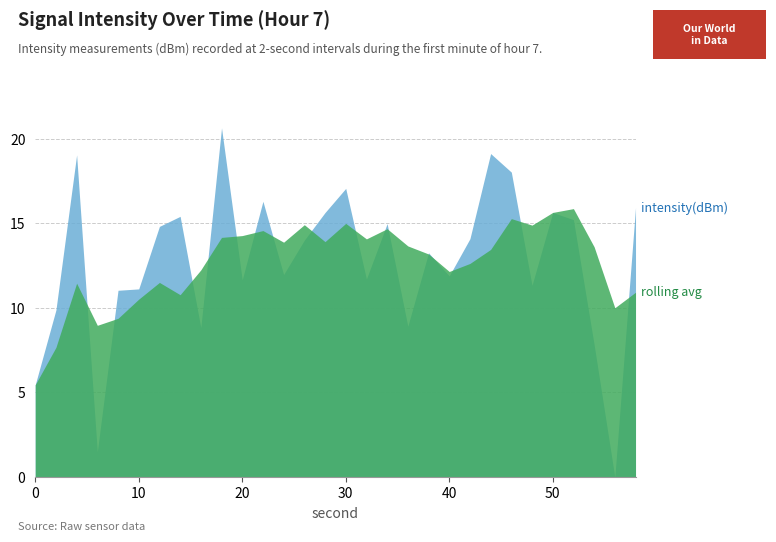

What is the total value across all series at 40?

24.0